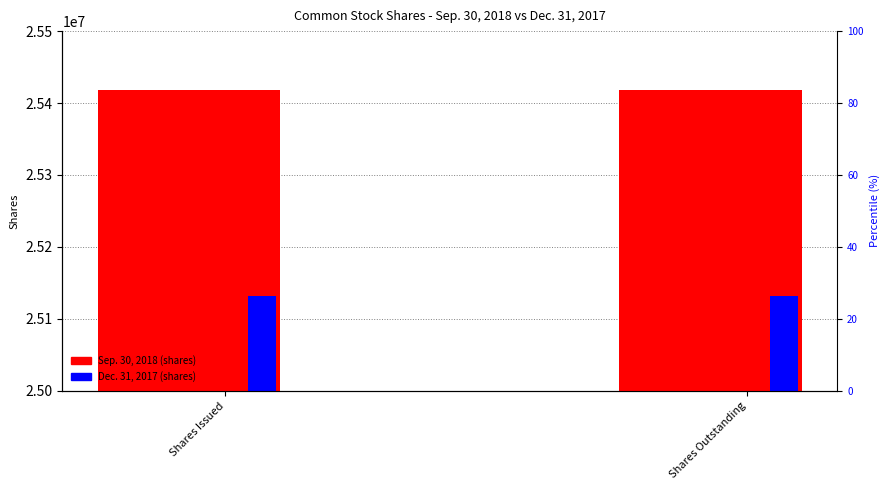

What is the spread (max minus min) of values at Shares Outstanding?

286400